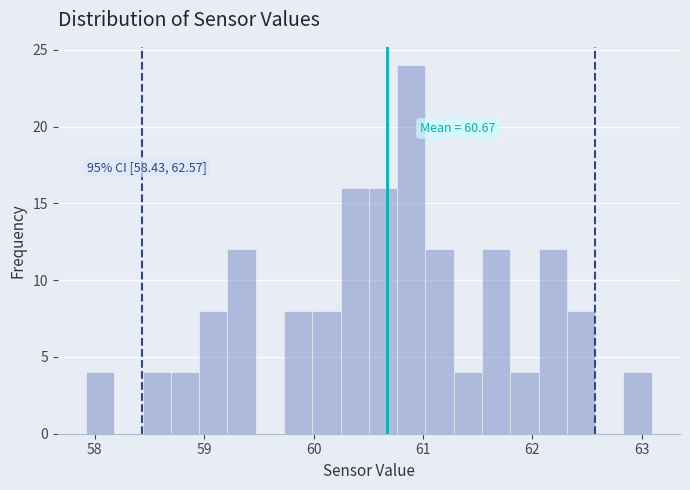

Read against the x-axis, roughly where is the centre of the tallest bar?

60.9